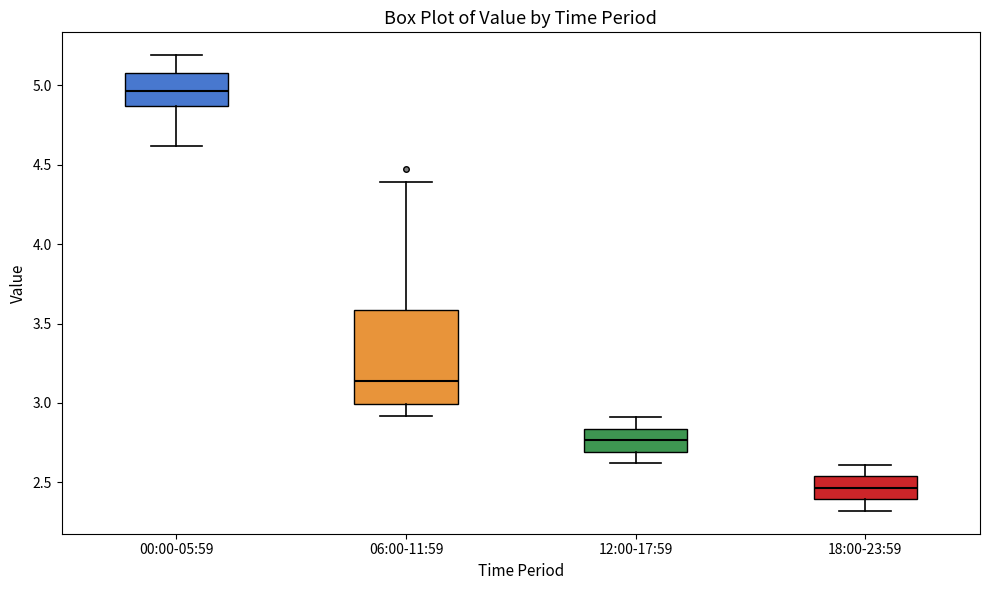

Where does the median line of the box for 06:00-11:59 sit on the y-axis? The values are not printed on the chart, so give them approximately, as read against the axis.

3.15